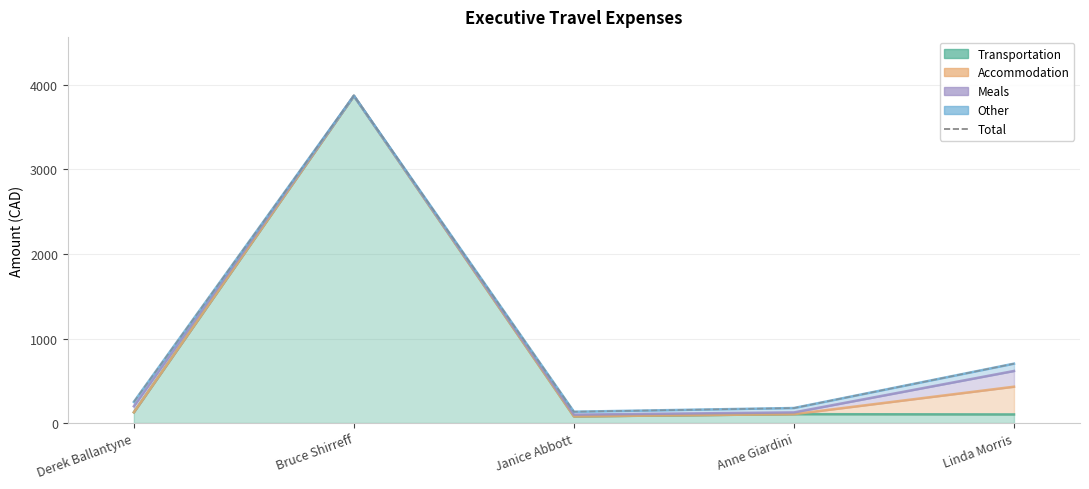

What is the value of the 4th point from the left?

177.5